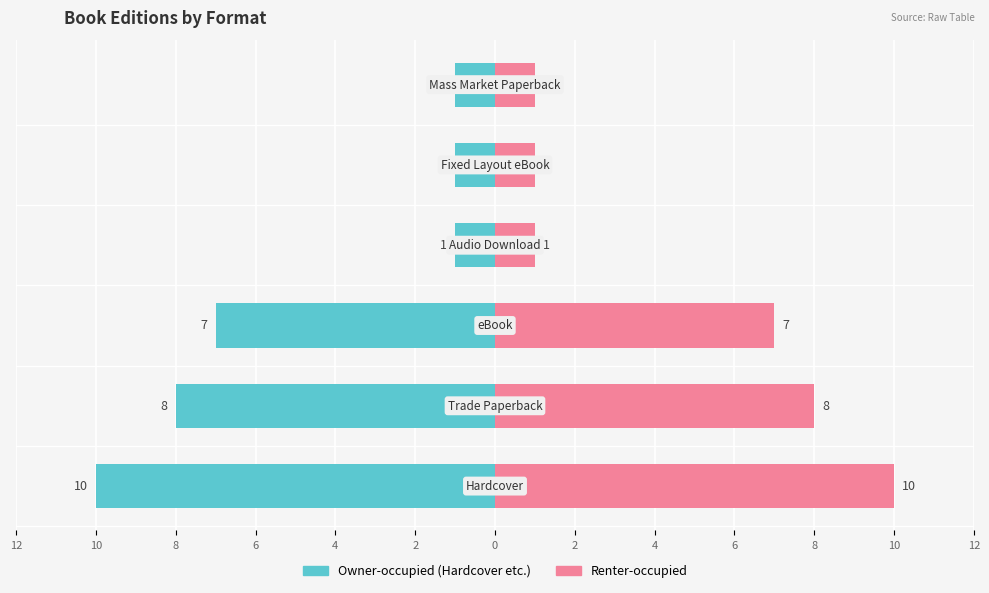

Reading left to right, extract all data points from this chart.

Hardcover / Trade Paperback / eBook: -10	-8	-7	-1	-1	-1
Renter-occupied: 10	8	7	1	1	1